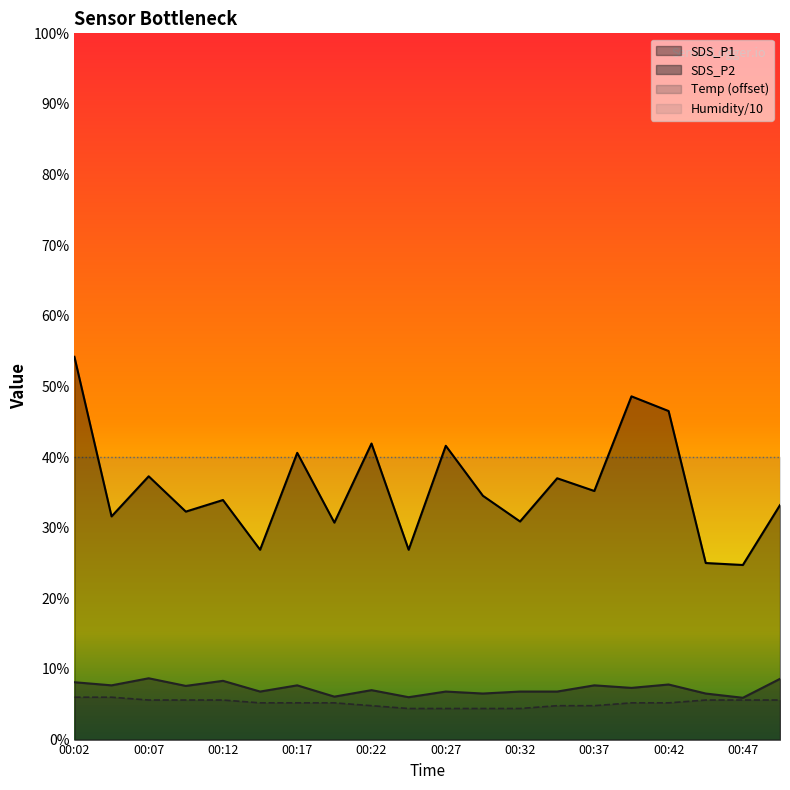

What are all the series names shown in the legend?

SDS_P1, SDS_P2, Temp (offset), Humidity/10